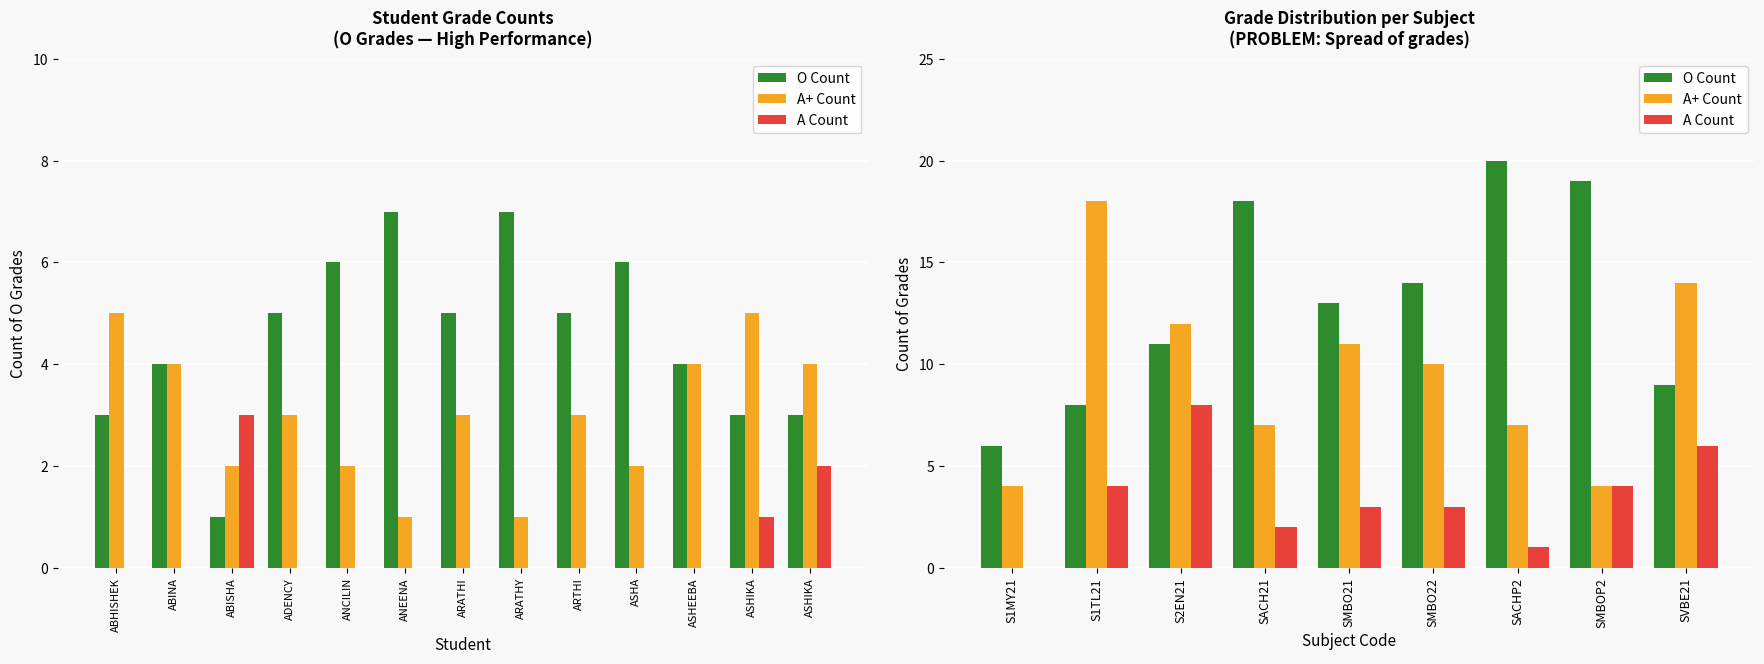

Reading left to right, extract all data points from this chart.

O Count: 6	8	11	18	13	14	20	19	9
A+ Count: 4	18	12	7	11	10	7	4	14
A Count: 0	4	8	2	3	3	1	4	6